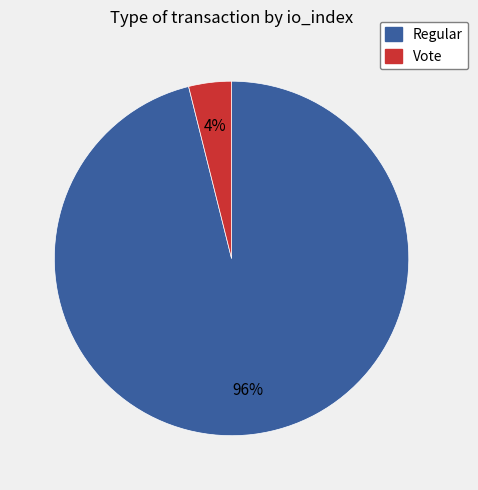

Which category has the biggest portion of the pie?

Regular